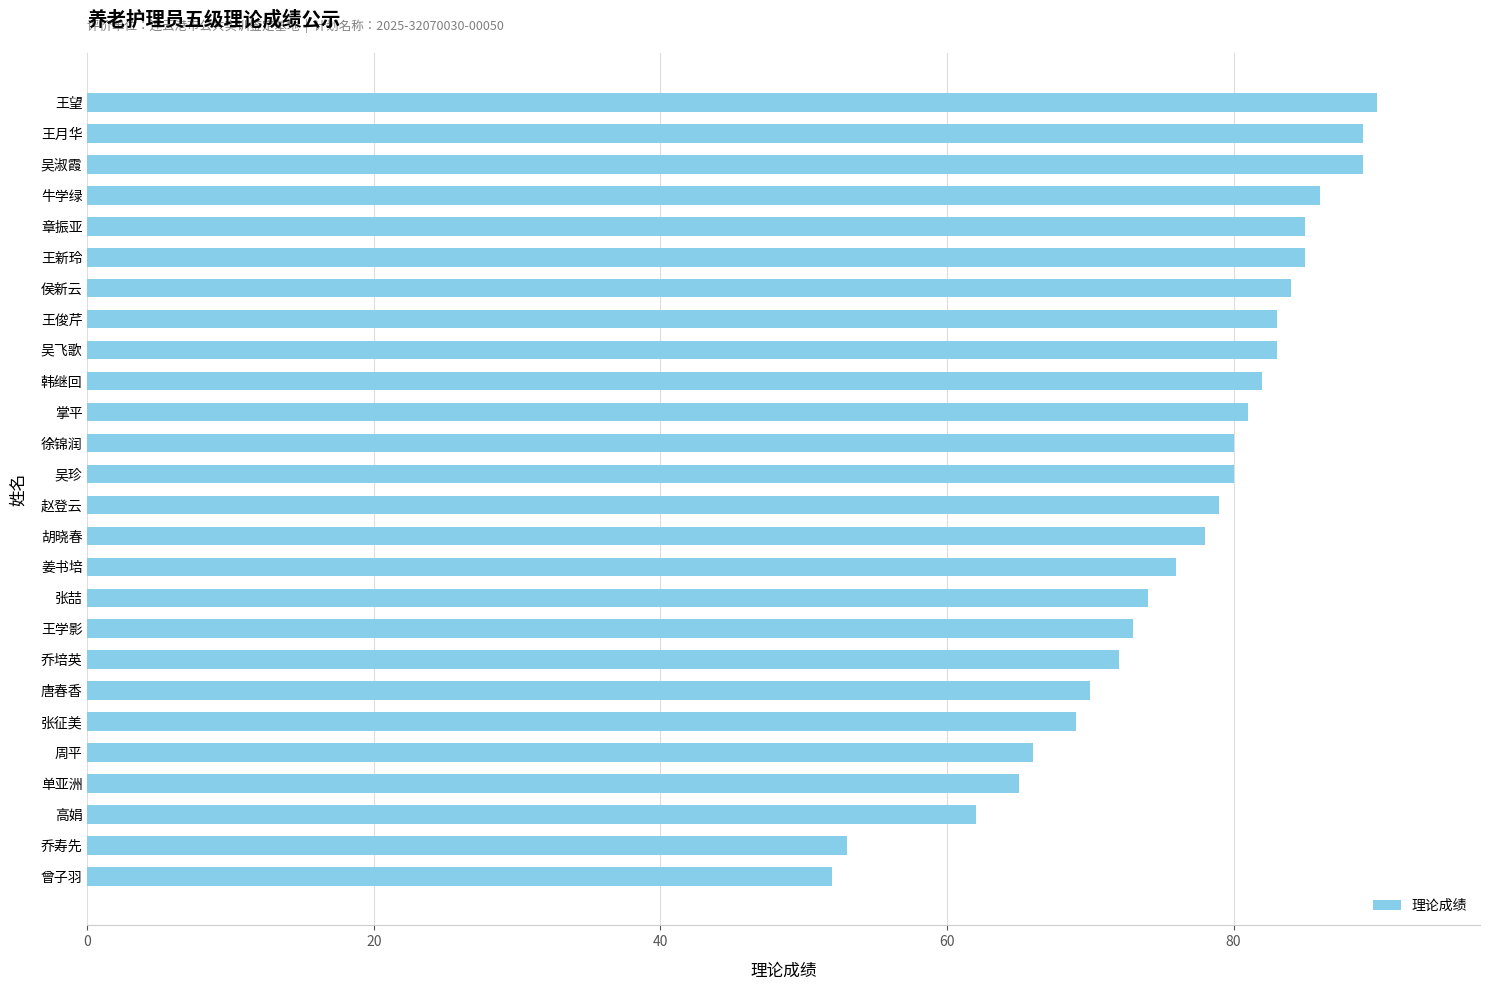

Does the chart contain any negative values?

No